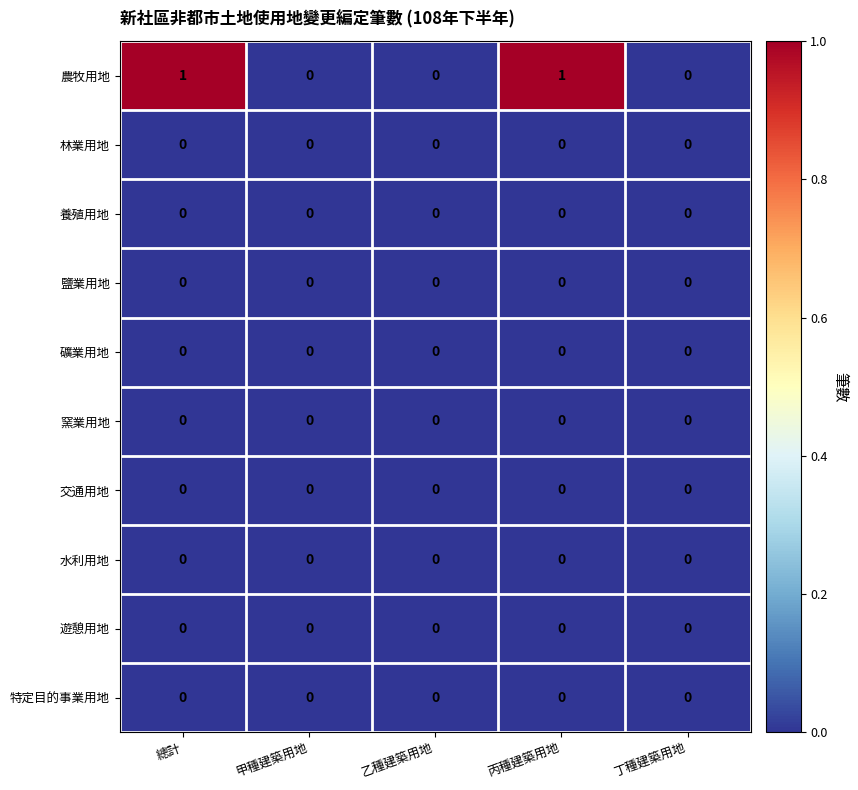

Which series has the largest total across all categories?

農牧用地